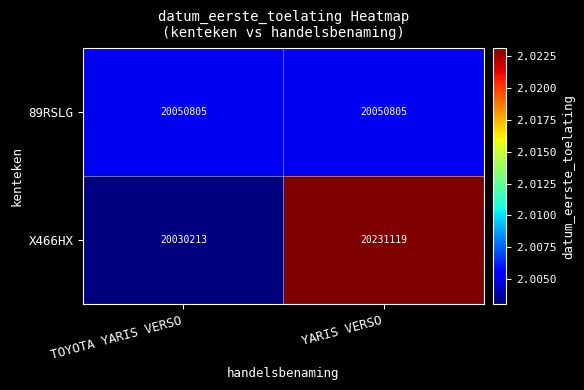

Rank the series by their average value, from highest to lowest.

X466HX, 89RSLG